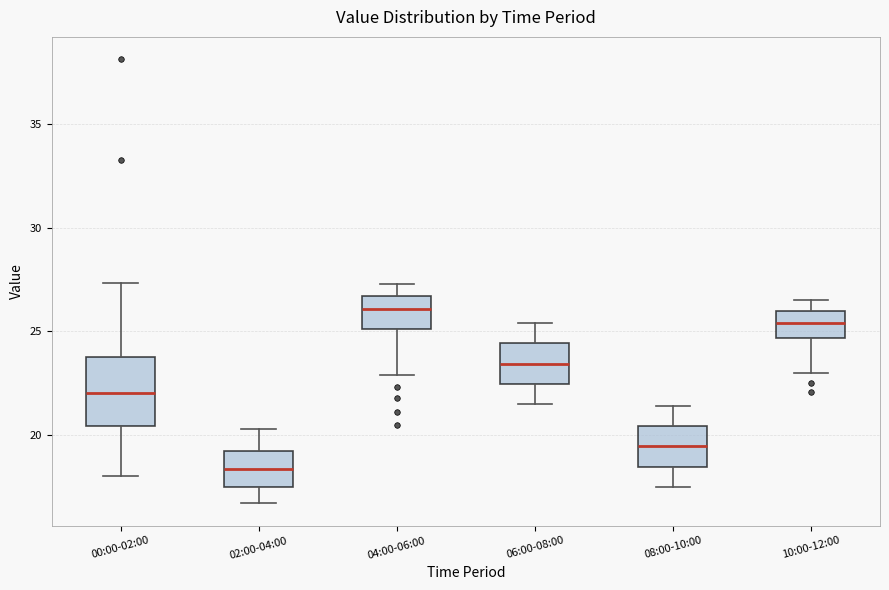

Which box has the lowest median line?

02:00-04:00